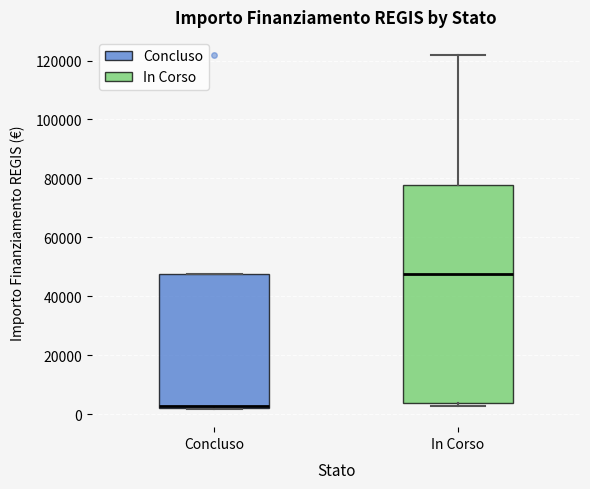

Where is the lower edge of the box for In Corso on the y-axis? The values are not printed on the chart, so give them approximately, as read against the axis.

4000